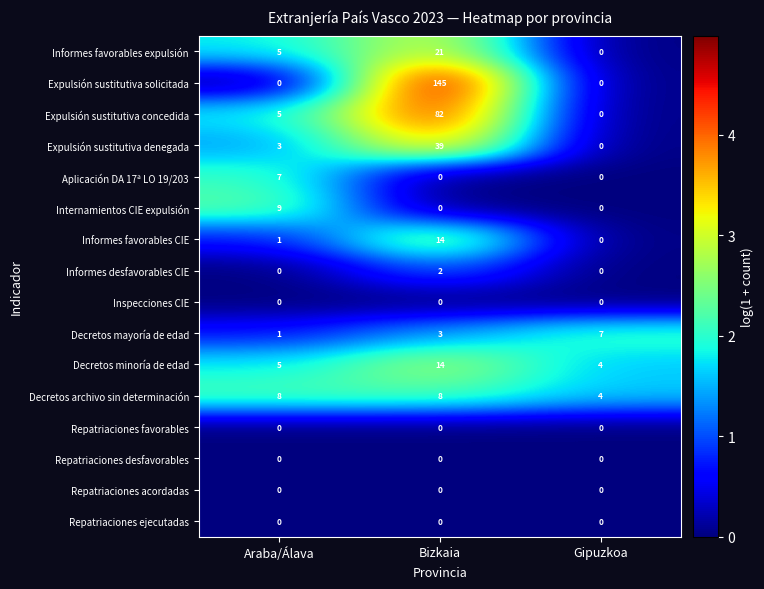

Count the Decretos minoría de edad values in the range 4 to 14.

3